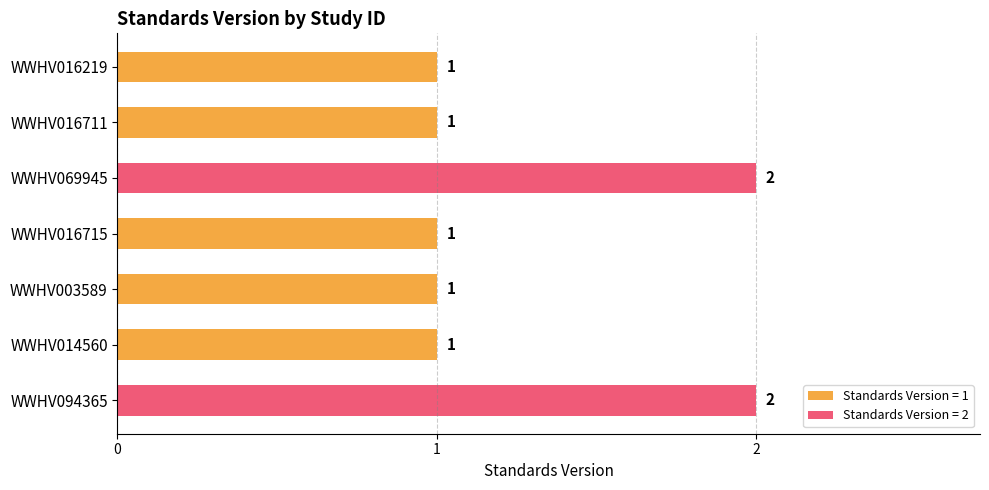

The chart shows a value of 0 at WWHV016715. True or false?

False